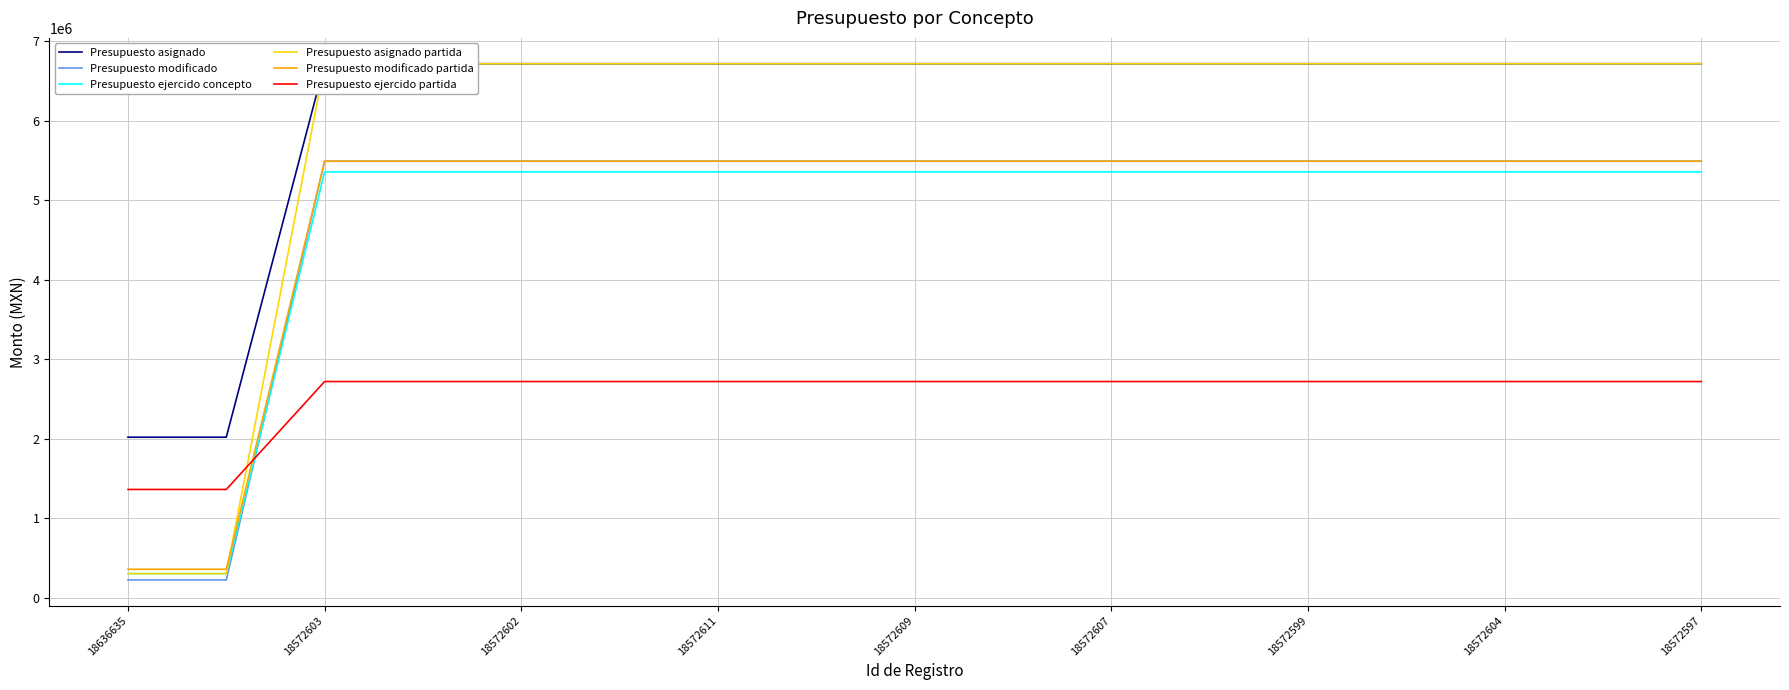

What is the lowest value of the Presupuesto ejercido concepto series?

301090.5